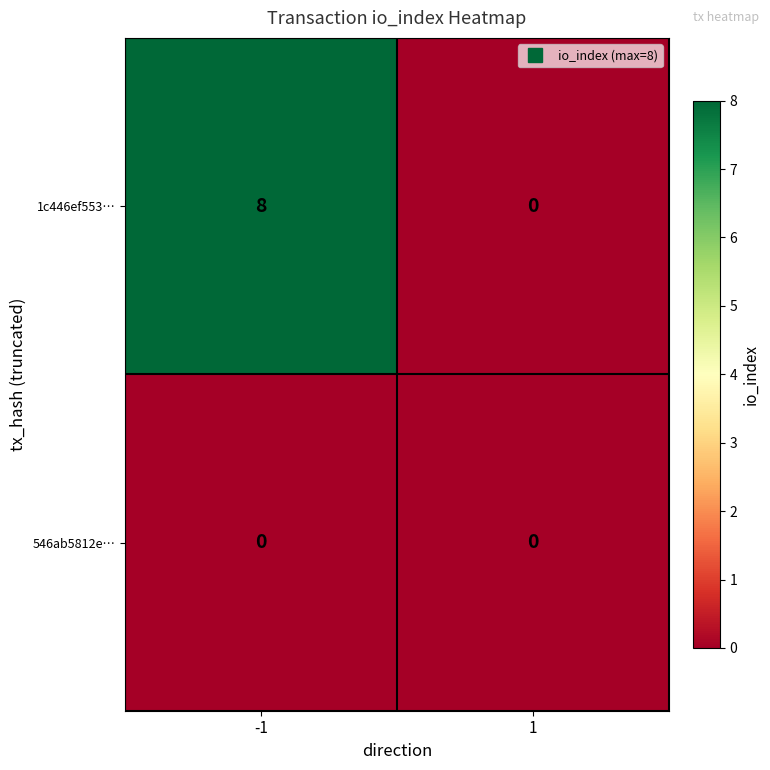

At which category does the chart reach its peak across all series?

-1